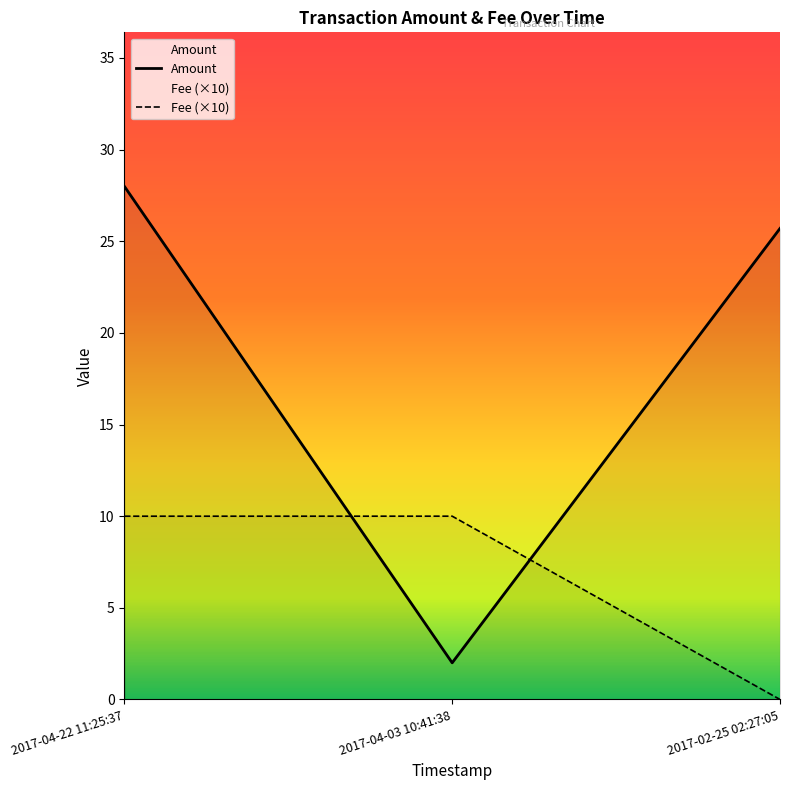

Rank the series by their maximum value, from highest to lowest.

Amount, Fee (×10)